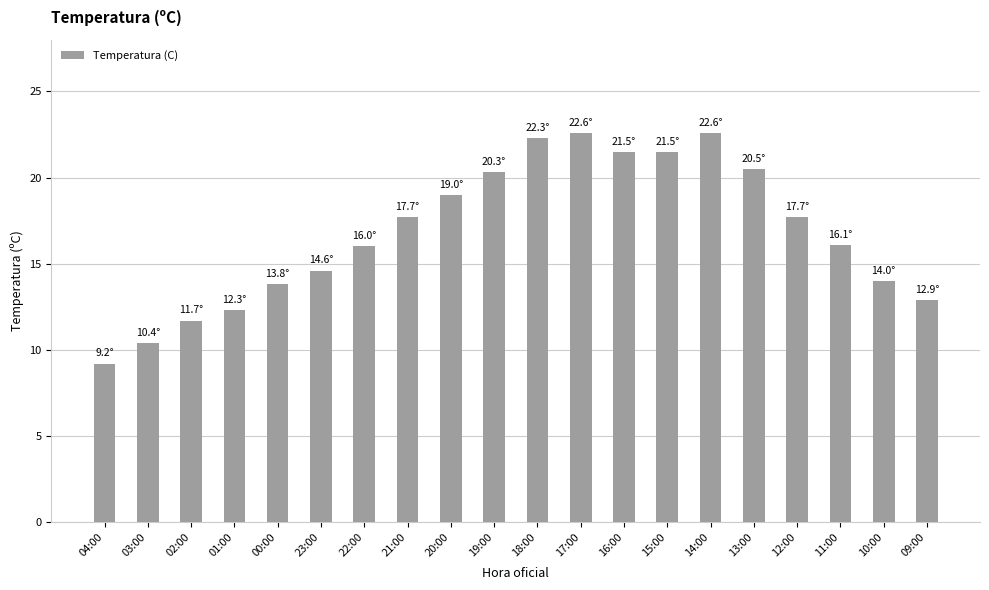

Where does the data first go above 17?

21:00